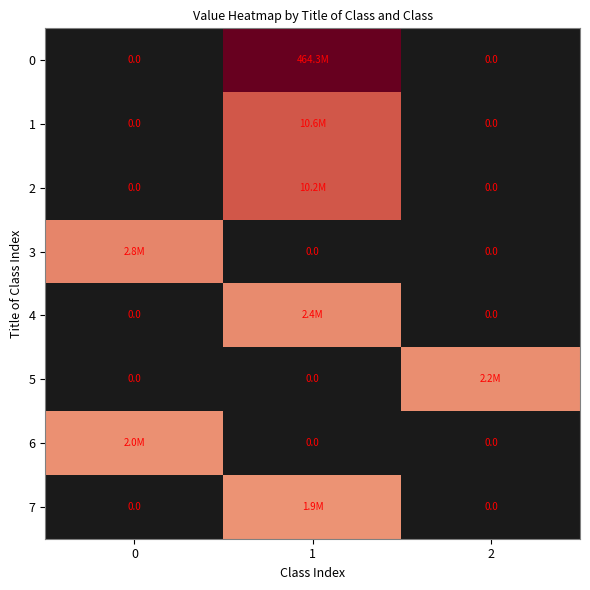

How many values in 0 are above zero?

1